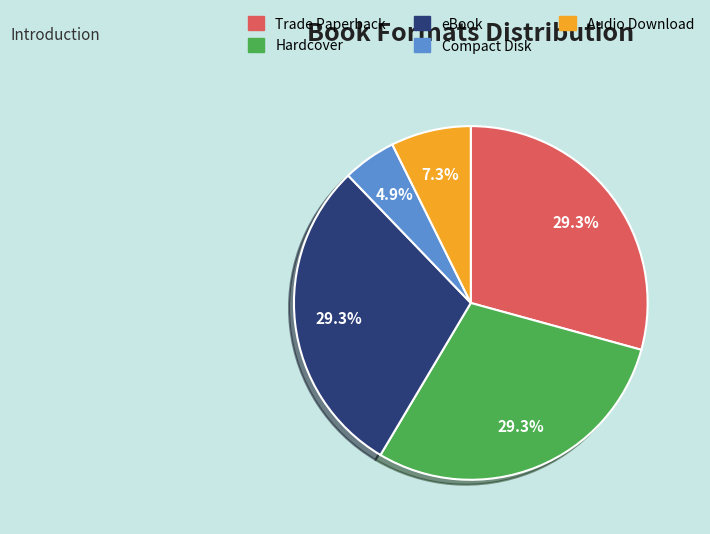

What is the ratio of the value at eBook to the value at Compact Disk?

6.0